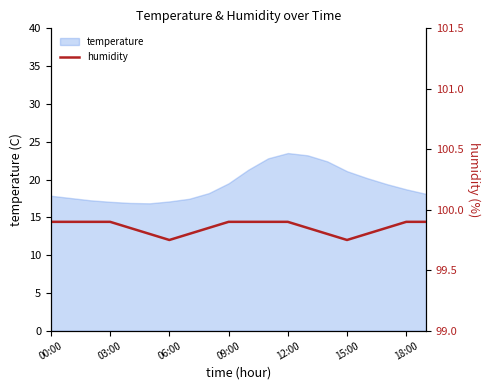

How many interior local valleys (lower than both neighbors) does the data have?

2